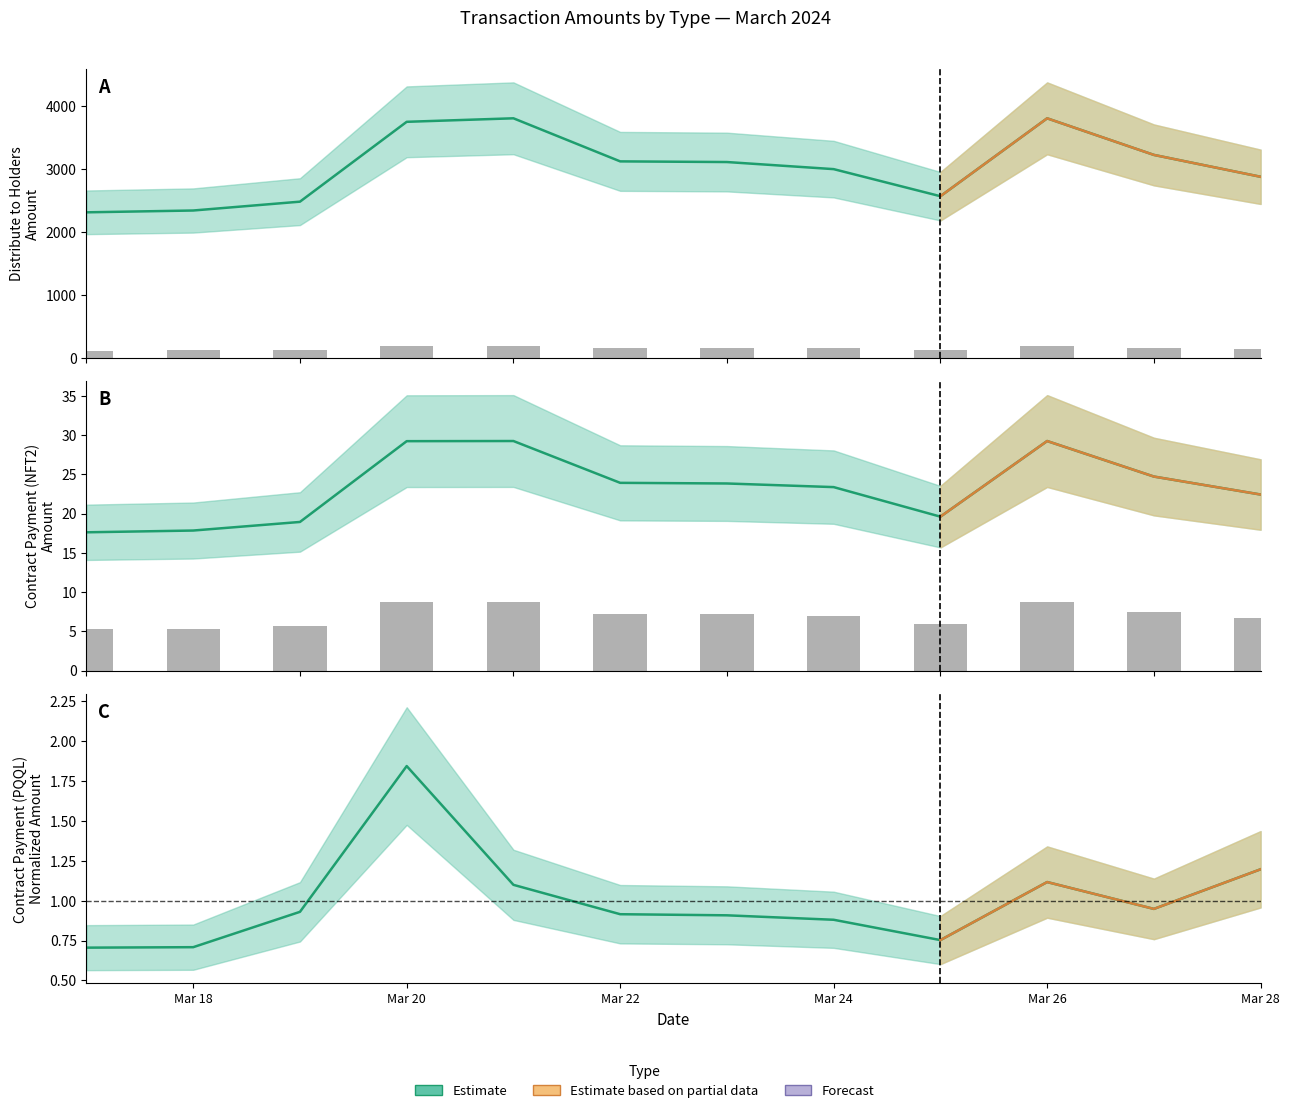

Between 2024-03-21 and 2024-03-28, which is larger?

2024-03-21